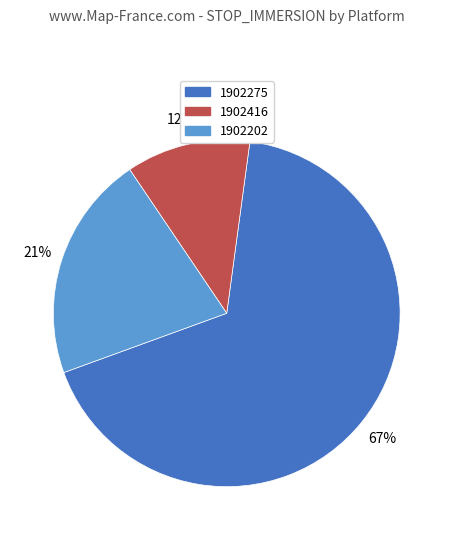

Which has a higher value, 1902275 or 1902416?

1902275